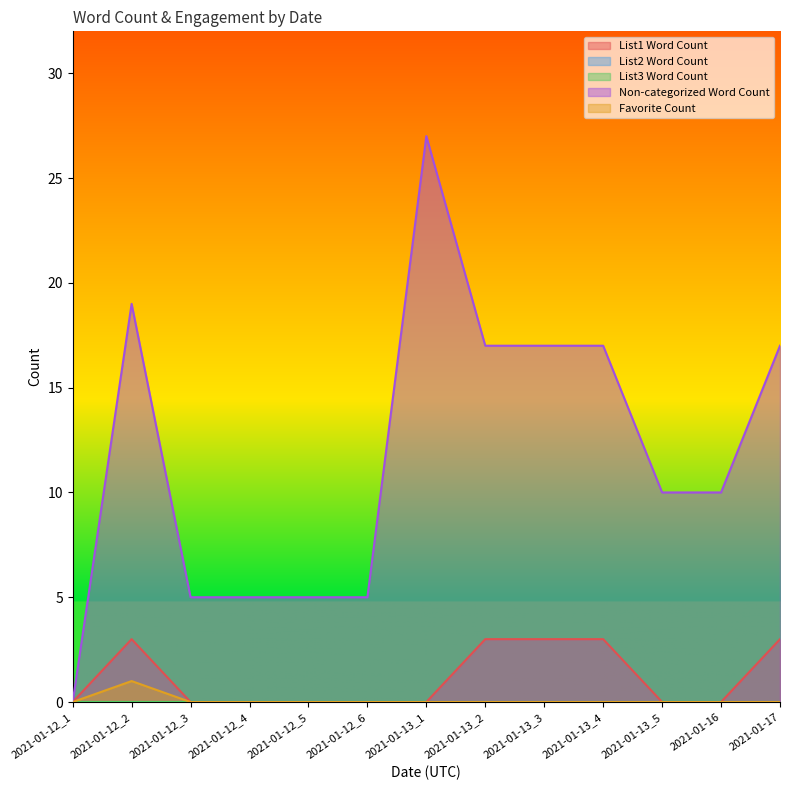

What is the label of the 1st point from the left?

2021-01-12_1